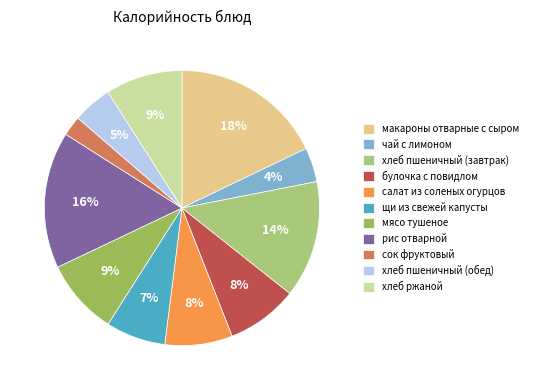

How many segments does this pie chart have?

11